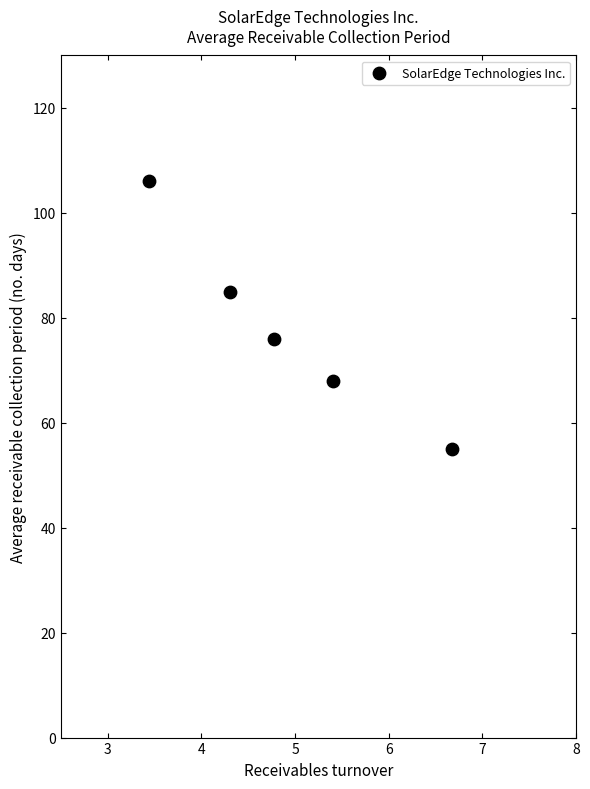

What is the range of Y values (max minus min)?

51